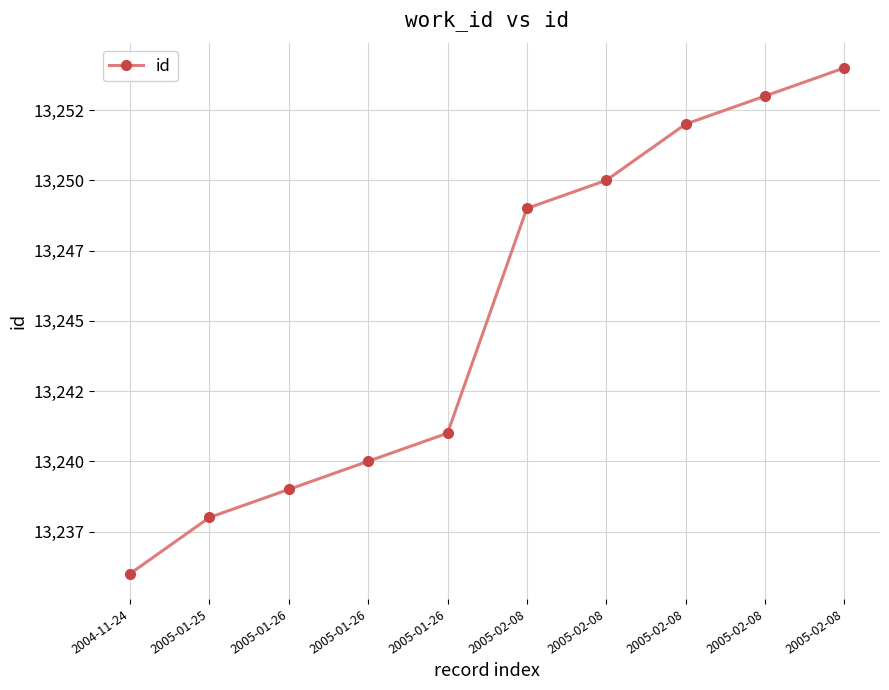

List the labels in order of value, smallest first.

2004-11-24, 2005-01-25, 2005-01-26, 2005-01-26, 2005-01-26, 2005-02-08, 2005-02-08, 2005-02-08, 2005-02-08, 2005-02-08